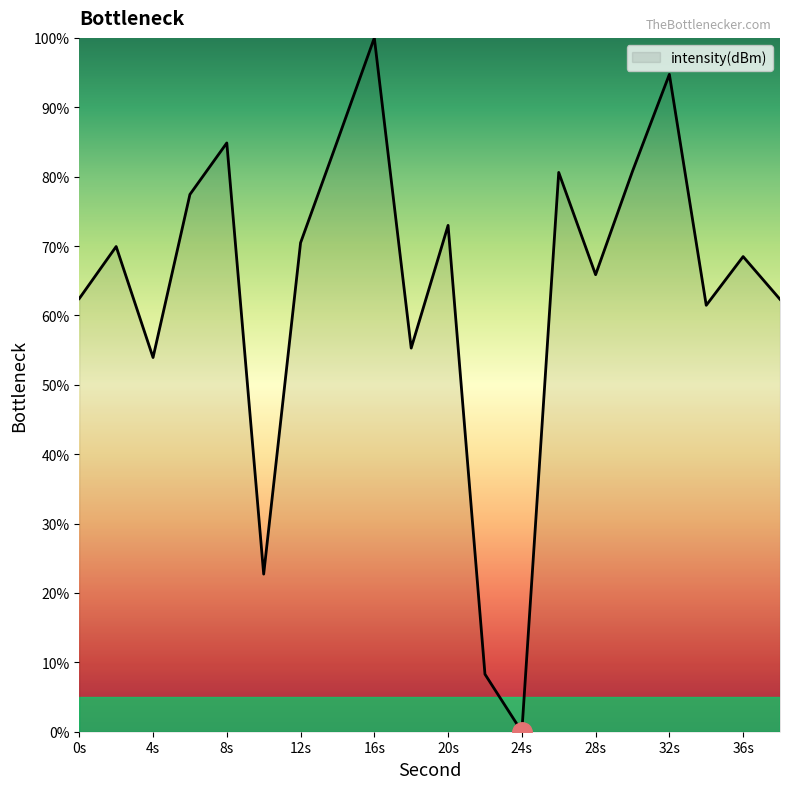

What is the greatest value displayed?

100.0